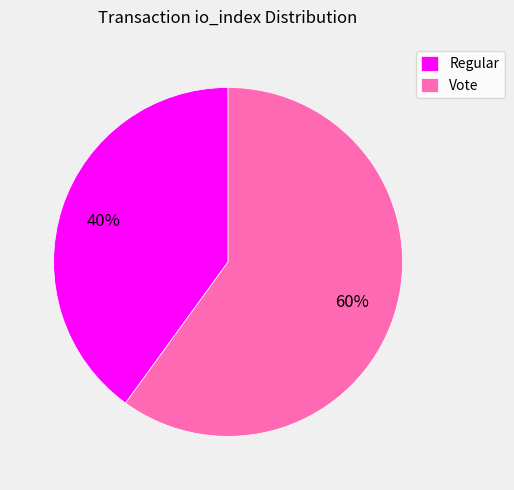

Count the number of slices in the pie.

2